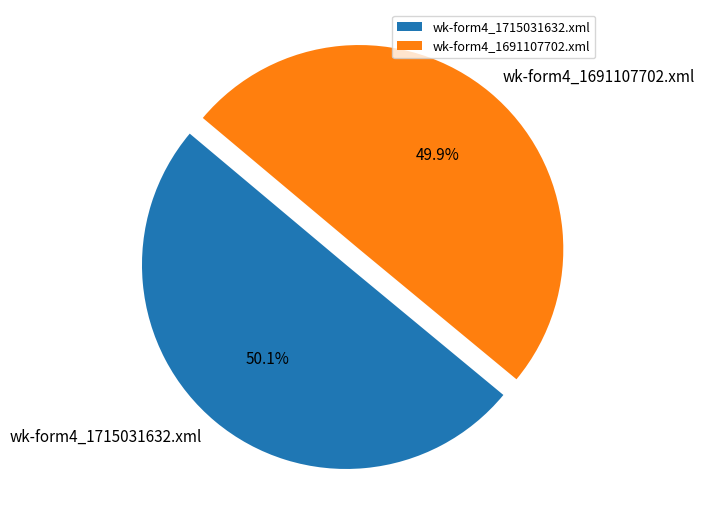

To the nearest percent, what portion does wk-form4_1691107702.xml represent?

50%